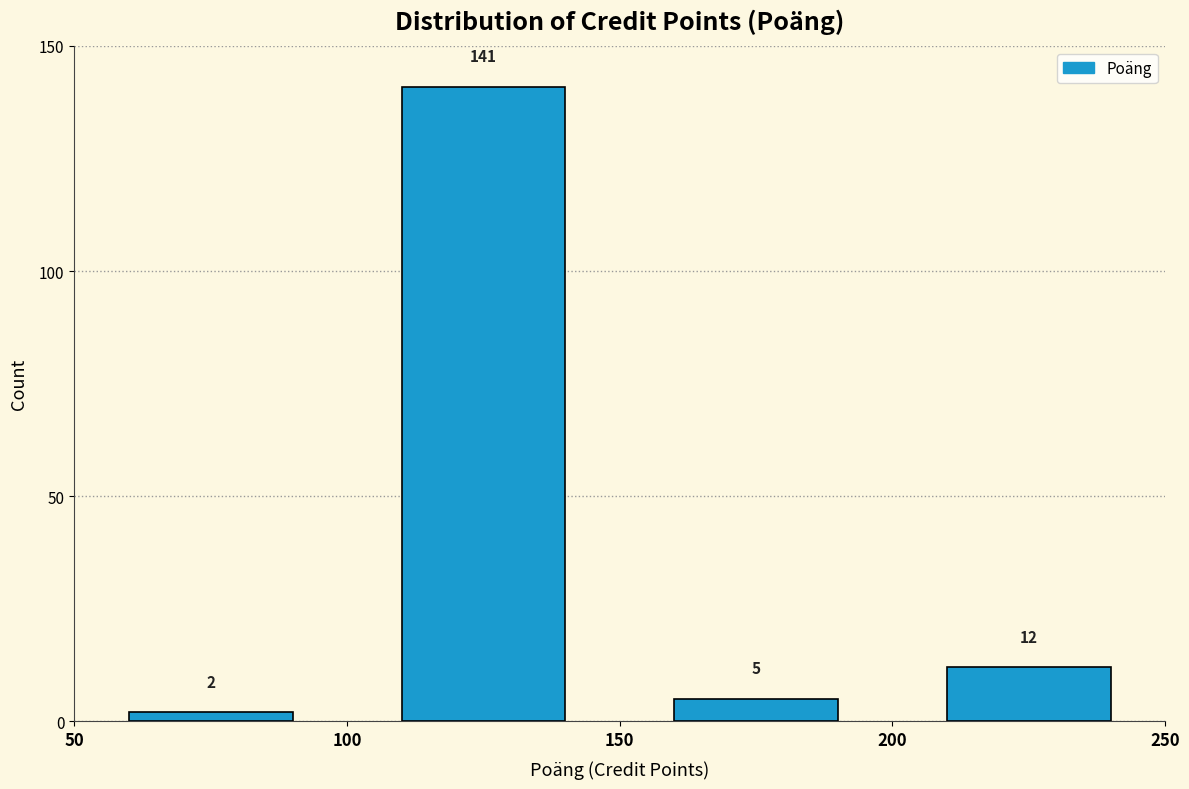

What is the height of the bar covering 150 to 200 on the x-axis?

5